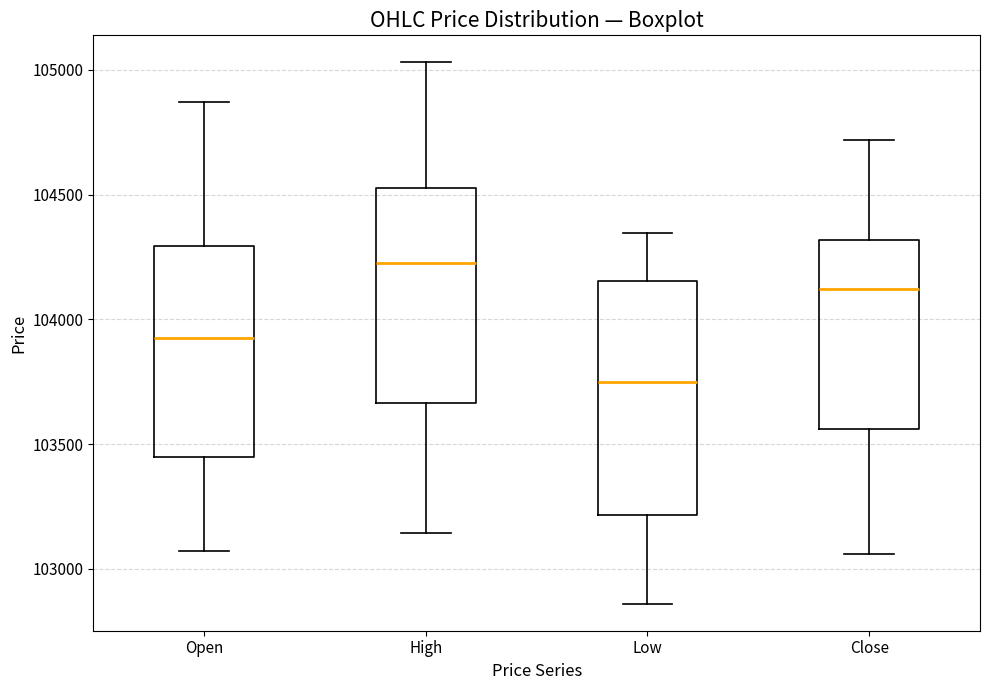

Where does the lower whisker of the box for Low end on the y-axis? The values are not printed on the chart, so give them approximately, as read against the axis.

102850